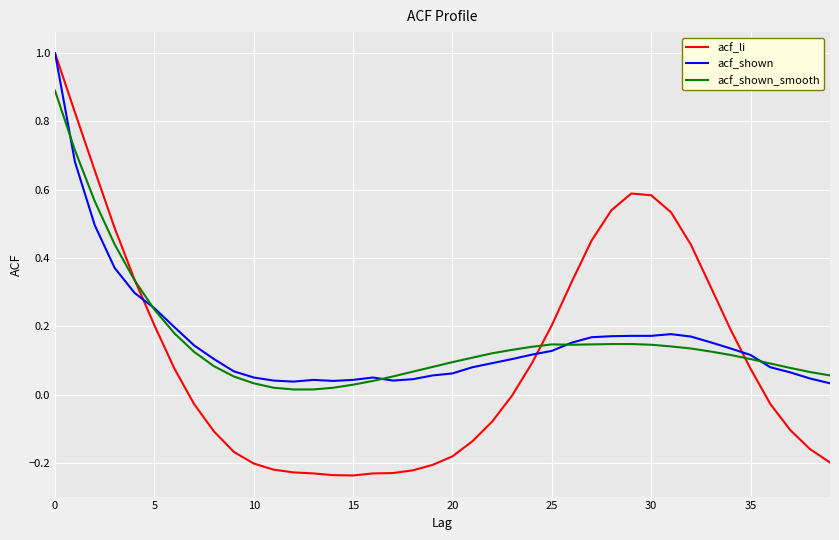

What is the maximum value shown in the chart?

1.0